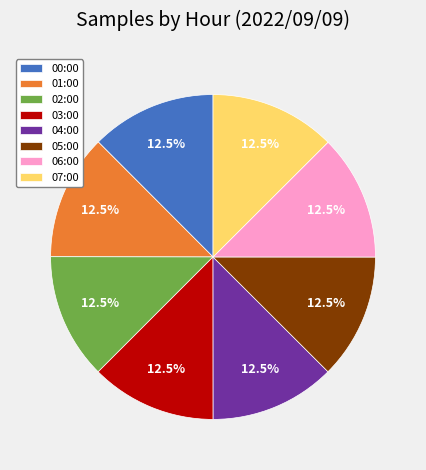

What is the ratio of the value at 06:00 to the value at 00:00?

1.0